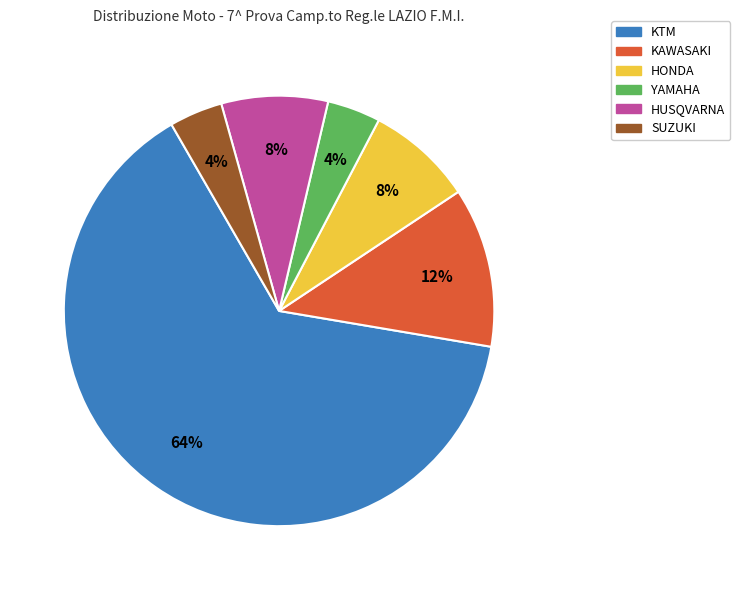

Is there any slice that represents more than half of the pie?

Yes